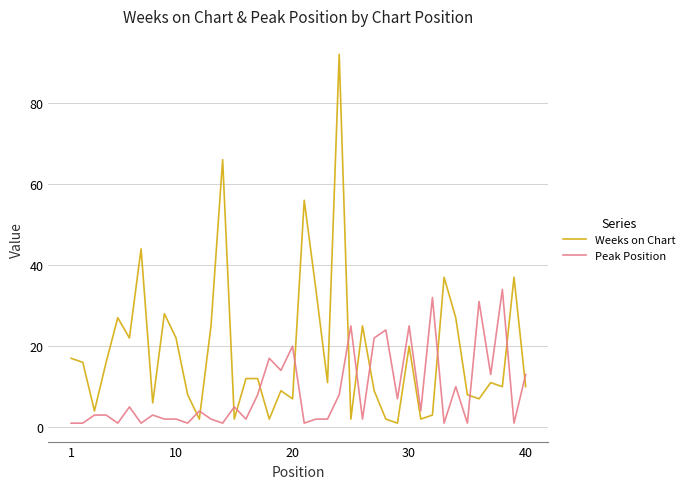

Which series has the widest spread of values?

Weeks on Chart